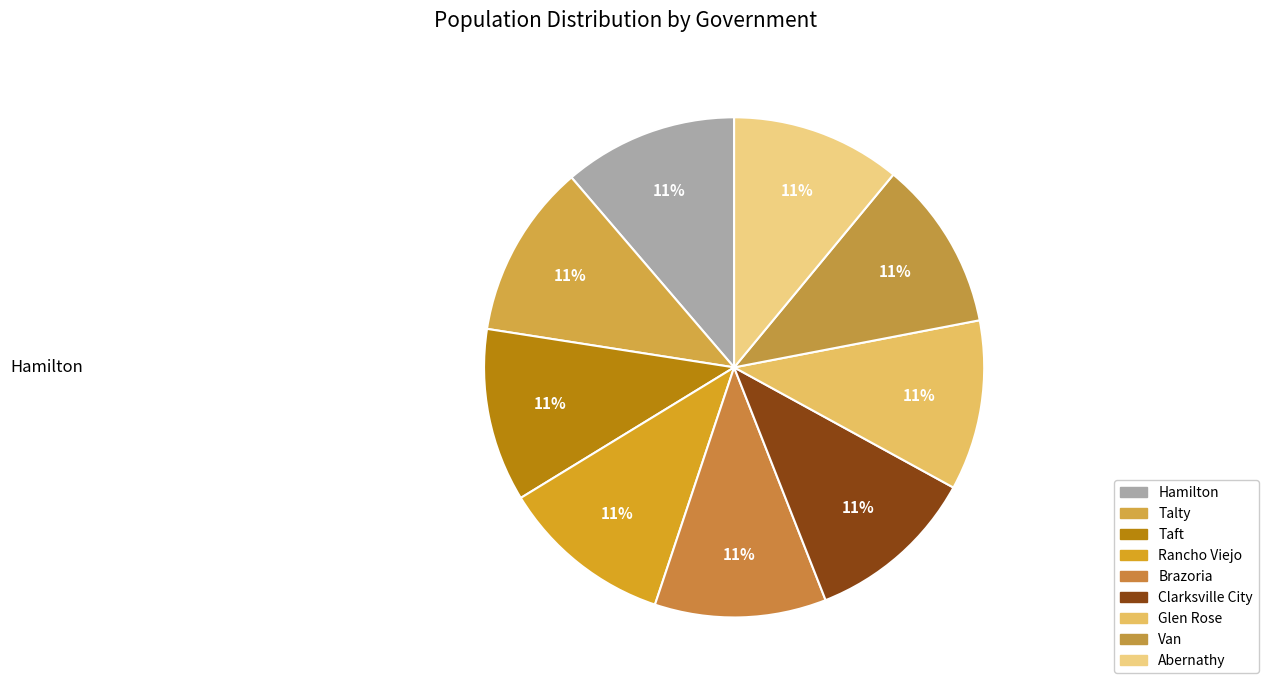

Count the number of slices in the pie.

9